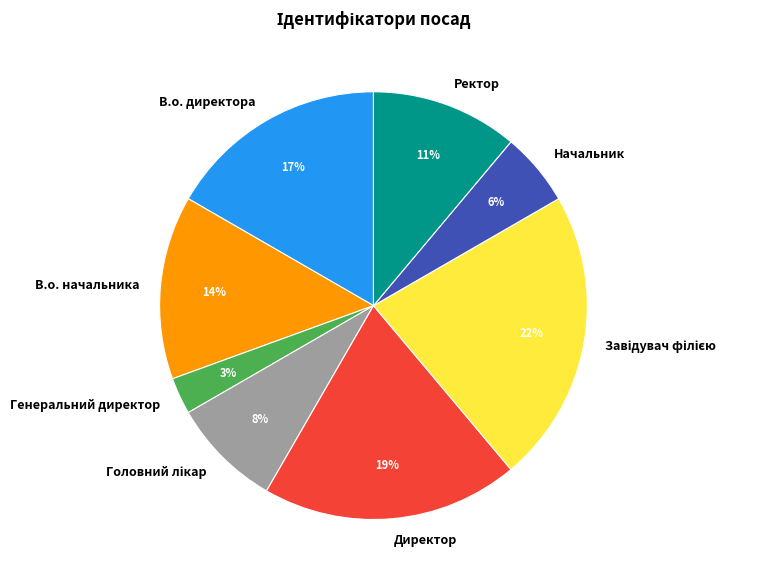

What percentage is the В.о. начальника slice, to the nearest percent?

14%